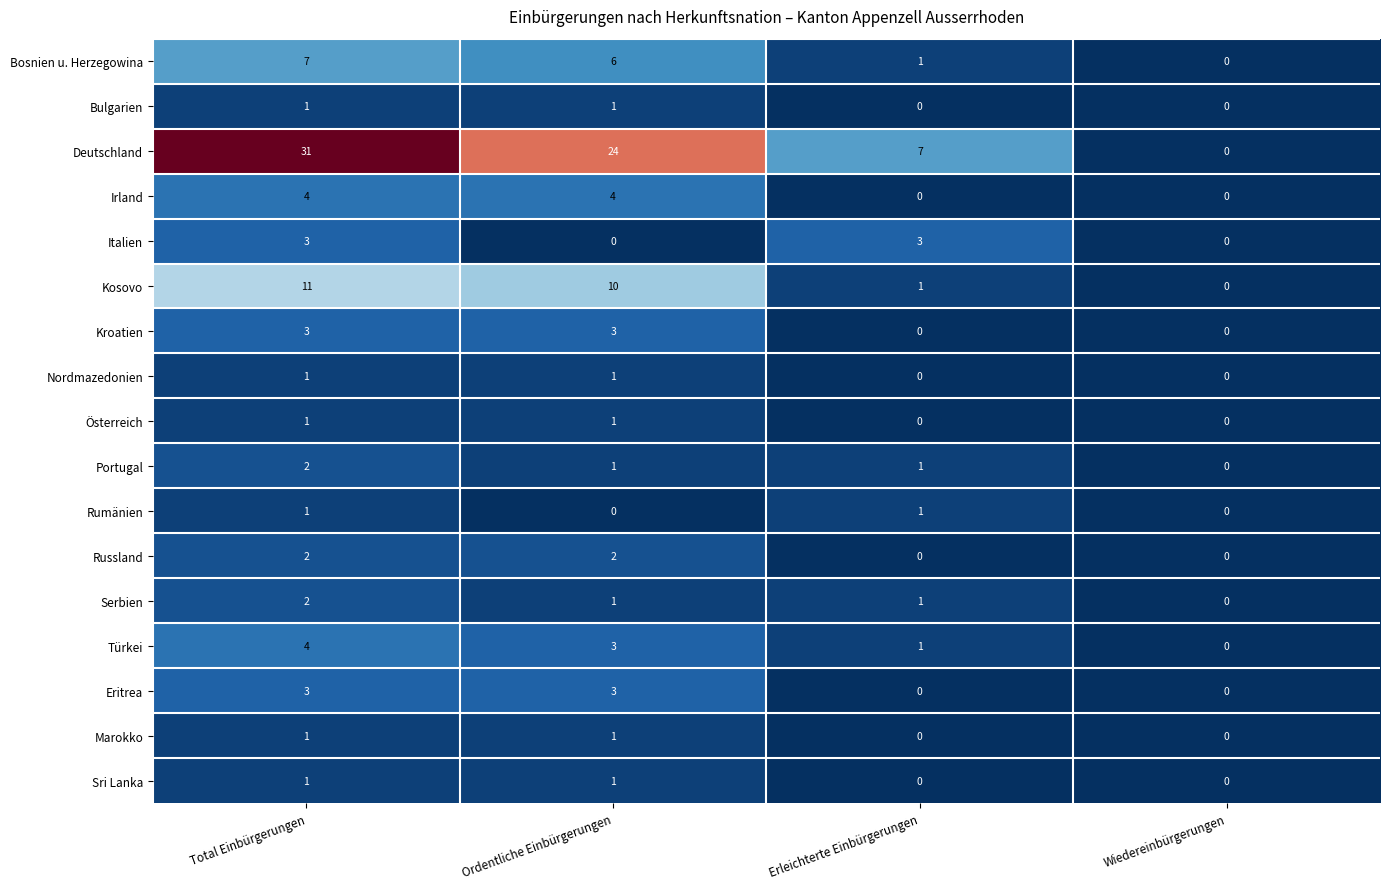

What is the difference between the Türkei values at Wiedereinbürgerungen and Ordentliche Einbürgerungen?

3